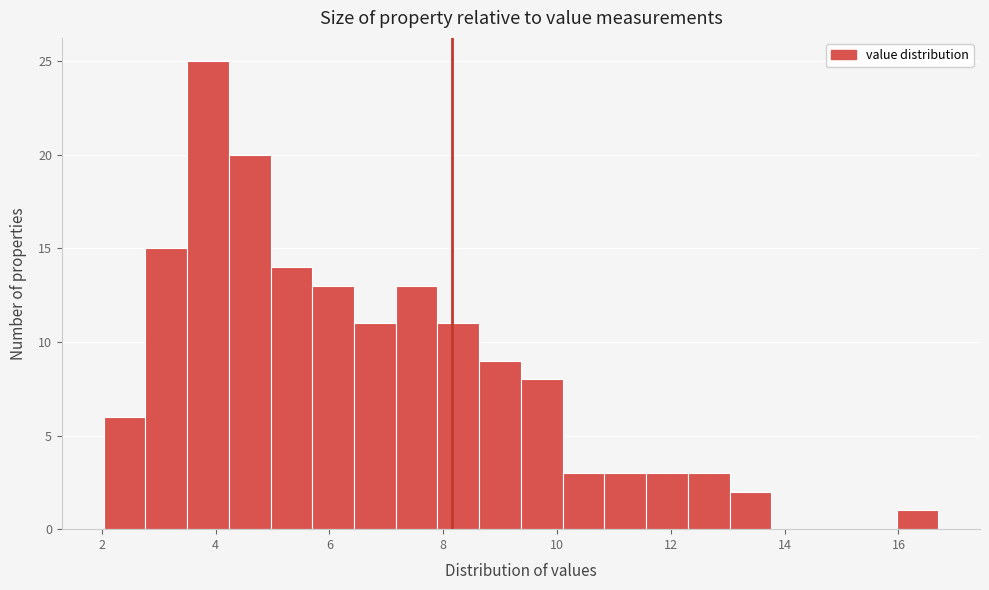

Around what value on the x-axis is the tallest bar? Give the approximate position of its centre, as read against the axis.

3.8